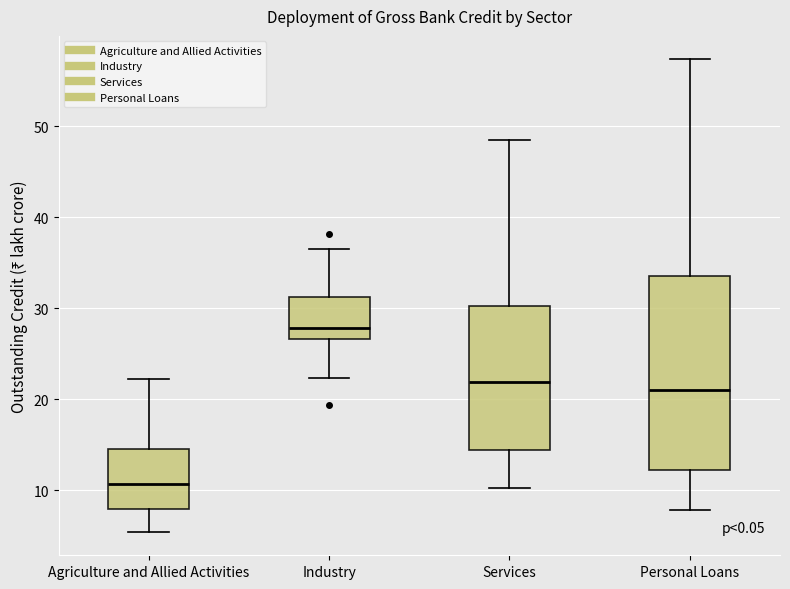

Reading left to right, read every box against the y-axis: the position of its median line, the range the box covers, and the ends of its whiskers. The values are not printed on the chart, so give them approximately, as read against the axis.

Agriculture and Allied Activities: median 11, box 8 to 15, whiskers 5 to 22
Industry: median 28, box 27 to 31, whiskers 22 to 37
Services: median 22, box 14 to 30, whiskers 10 to 49
Personal Loans: median 21, box 12 to 34, whiskers 8 to 57